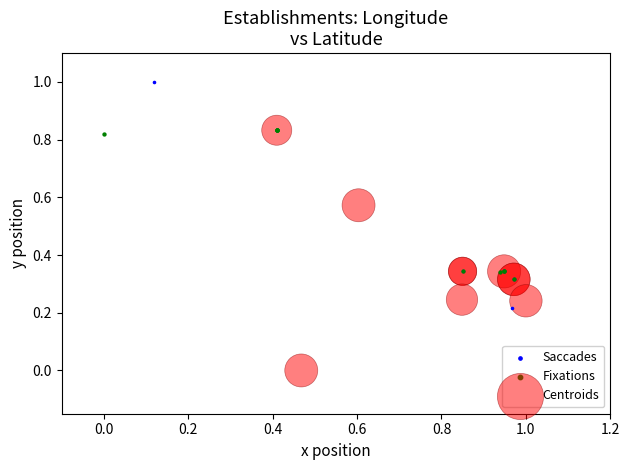

Which series contains the lowest Y value?

Centroids